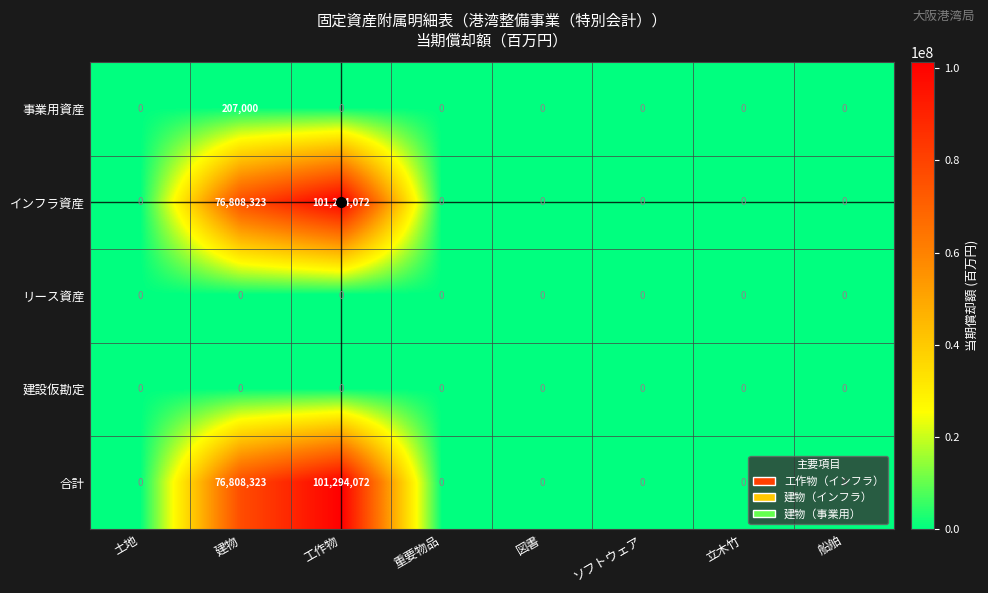

Count the number of categories in the chart.

8